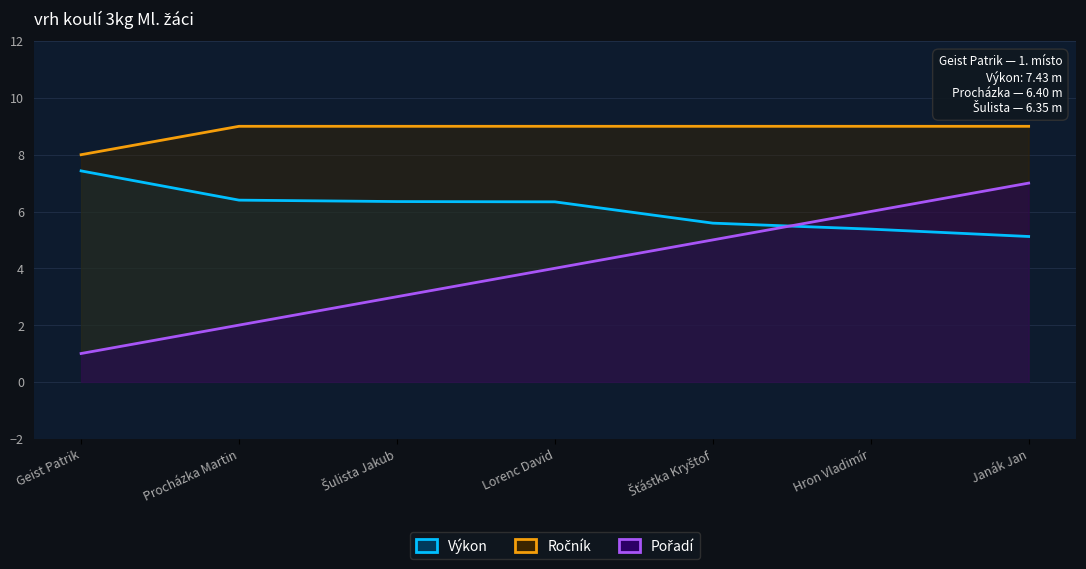

The value of Ročník at Šťástka Kryštof is 1.9. True or false?

False